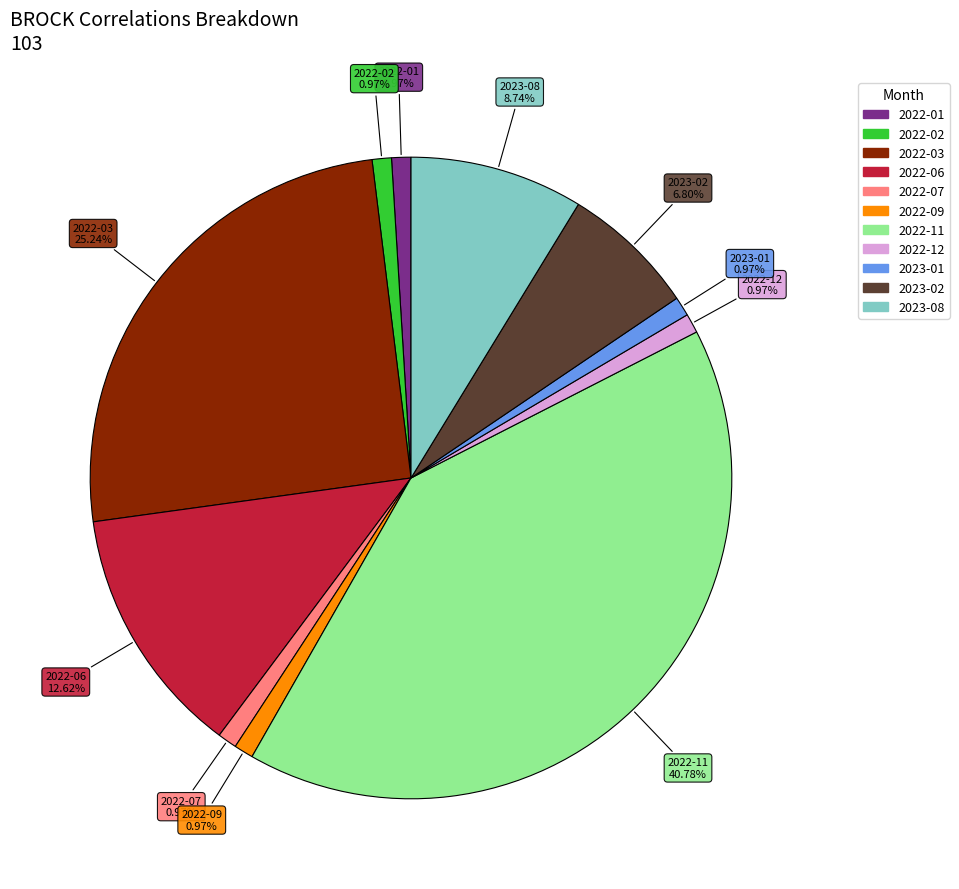

Combined, what portion of the pie is 2022-09 and 2022-02?

1.9%